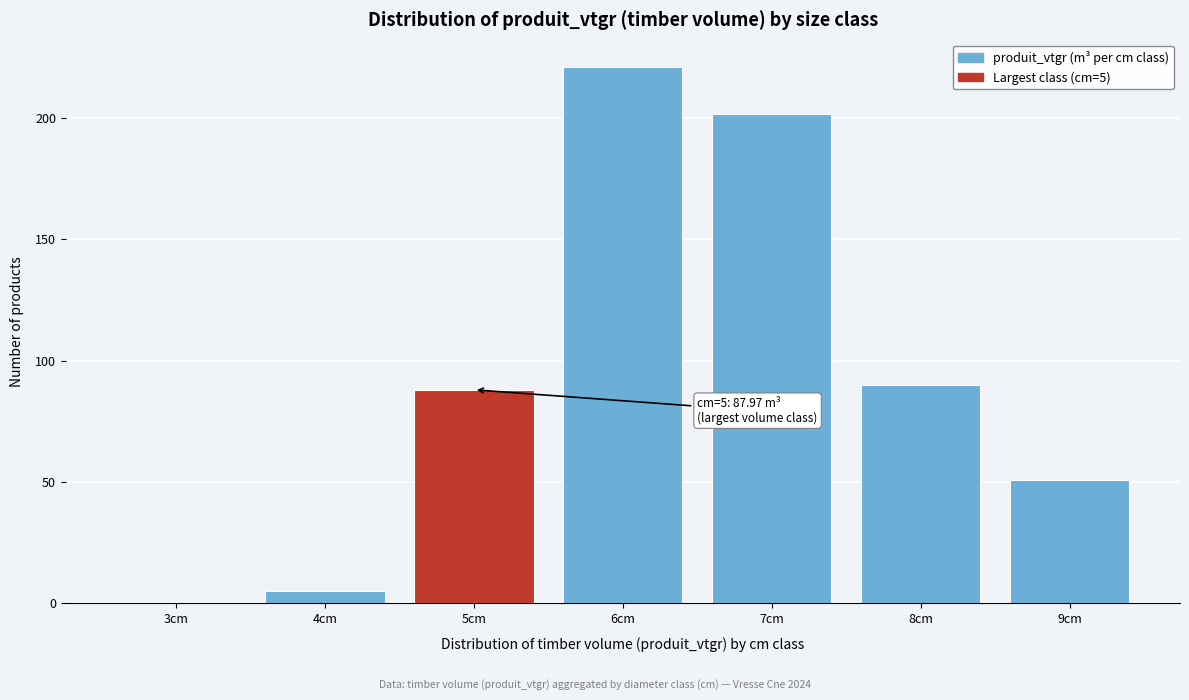

Reading left to right, what are all the values shown in this chart?

3cm=0.3	4cm=4.9	5cm=88.0	6cm=221.2	7cm=201.5	8cm=89.9	9cm=51.0